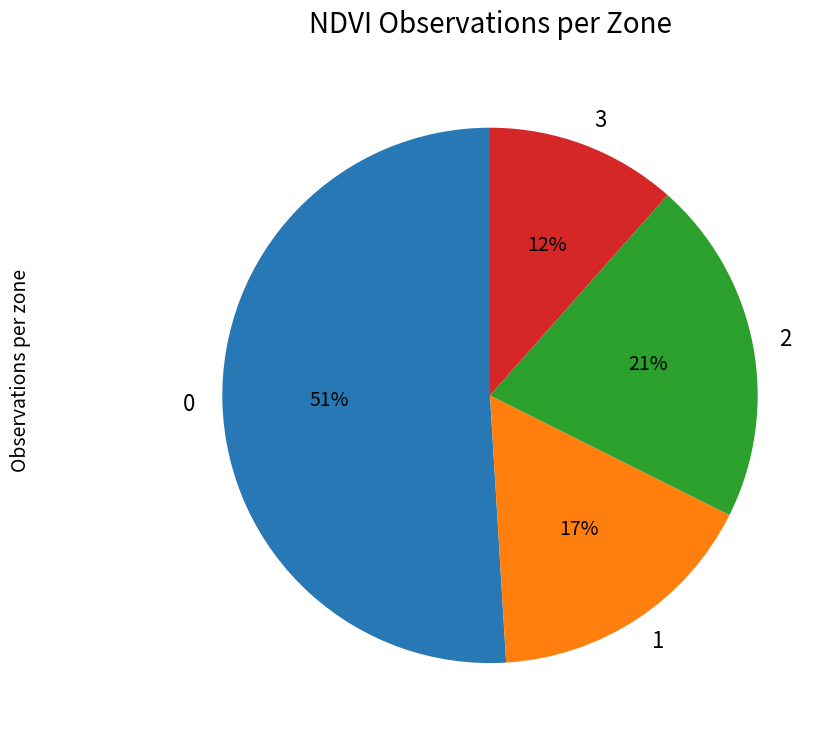

To the nearest percent, what is the average slice percentage?

25%